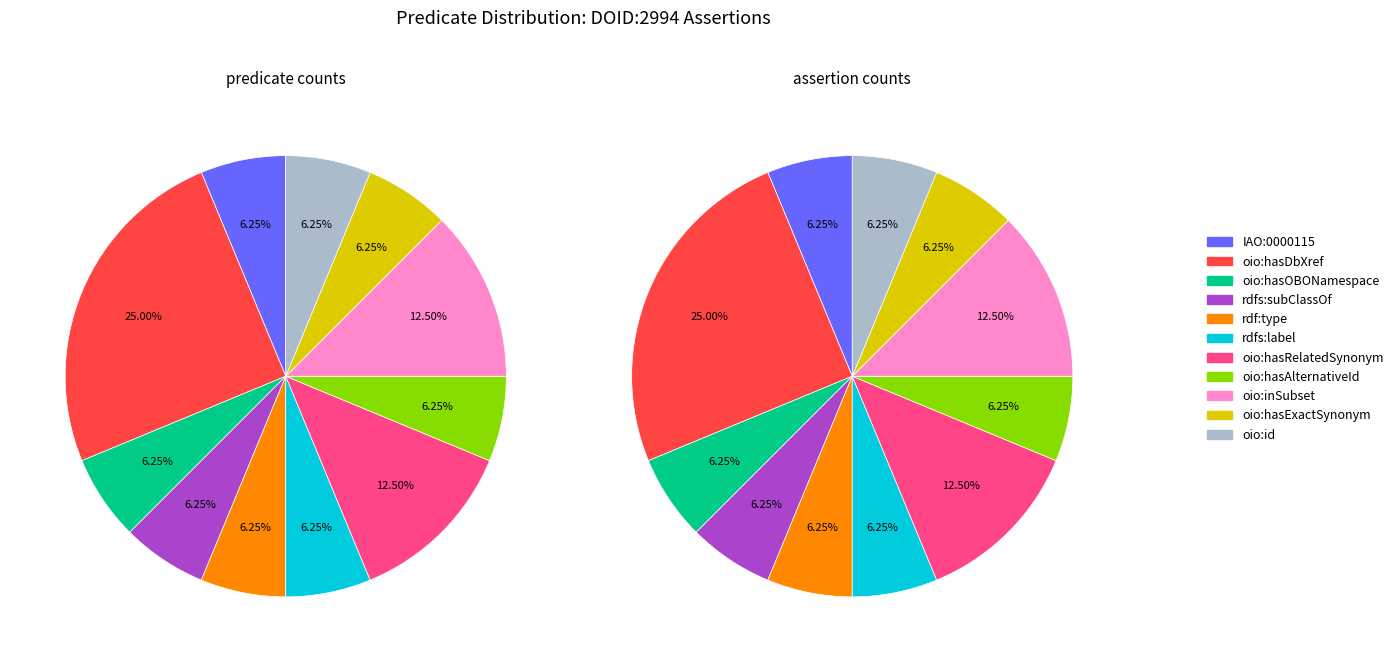

Which has a higher value, rdfs:subClassOf or oio:inSubset?

oio:inSubset